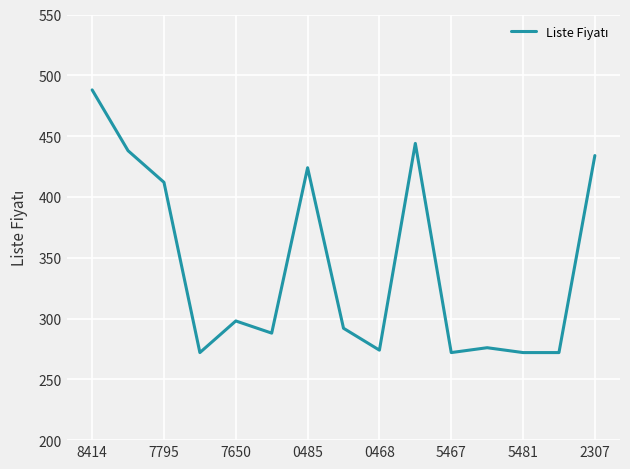

What is the minimum value shown in the chart?

272